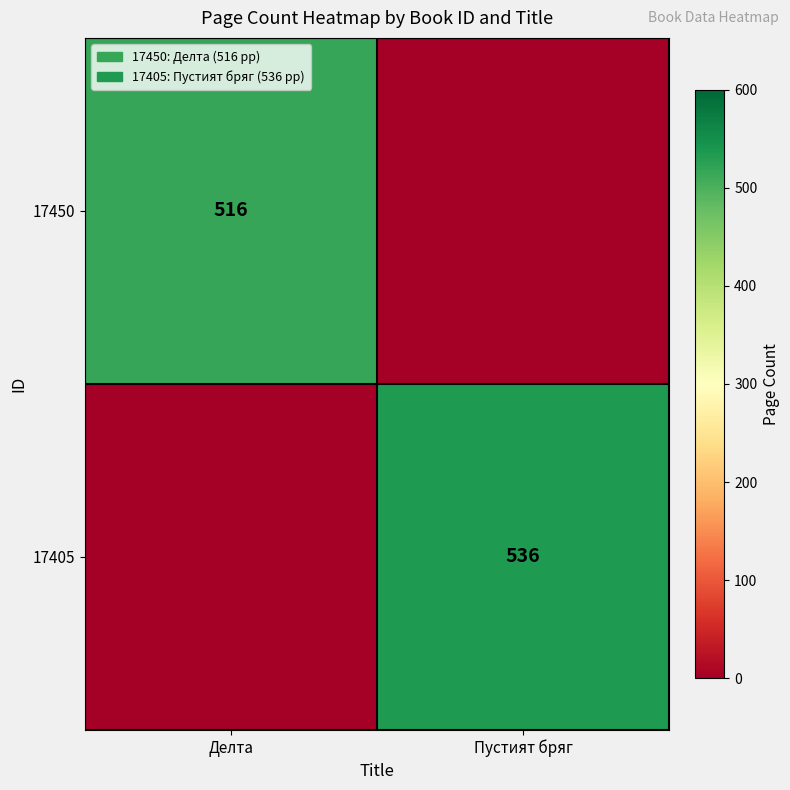

Is it true that 17450 equals 516 at Делта?

True